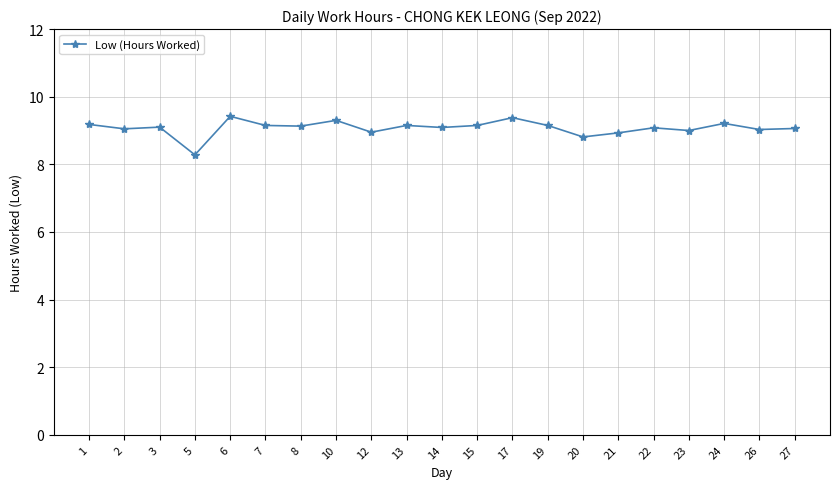

What is the minimum value shown in the chart?

8.3